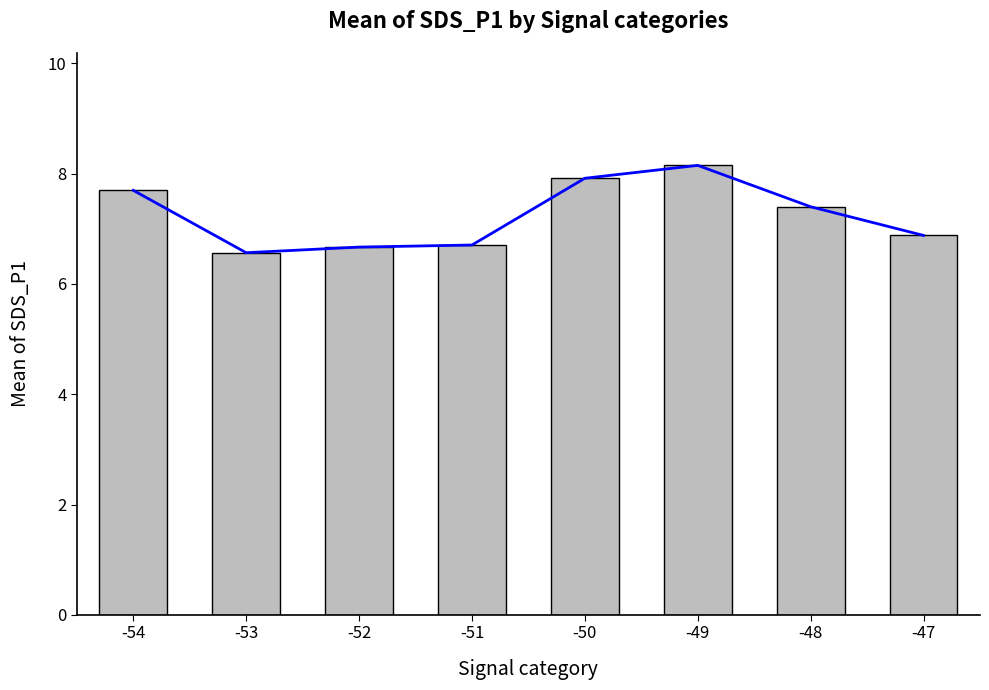

What is the change in value from -53 to -50?

+1.4